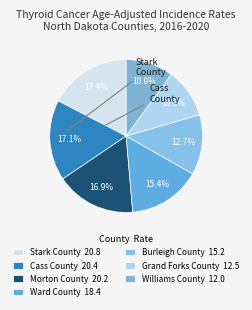

How many slices are in this pie chart?

7